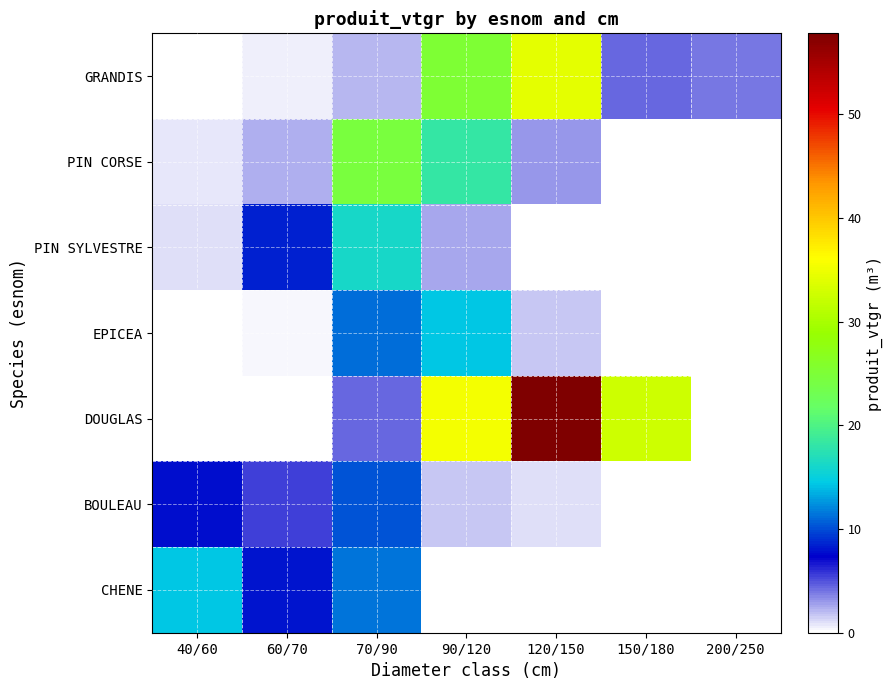

Which series has the largest total across all categories?

DOUGLAS